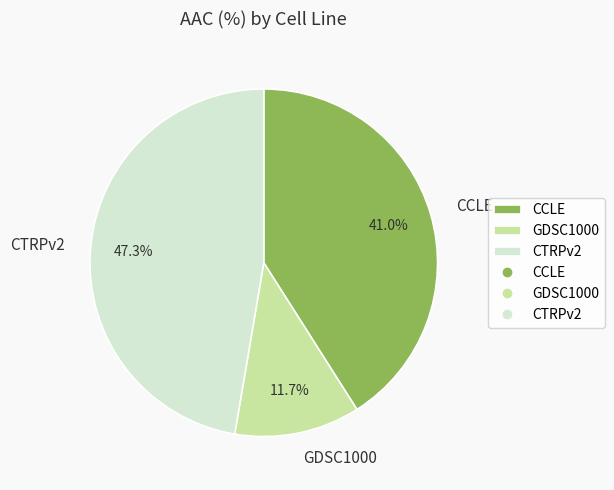

To the nearest percent, what is the difference between the CTRPv2 and GDSC1000 slice percentages?

36%